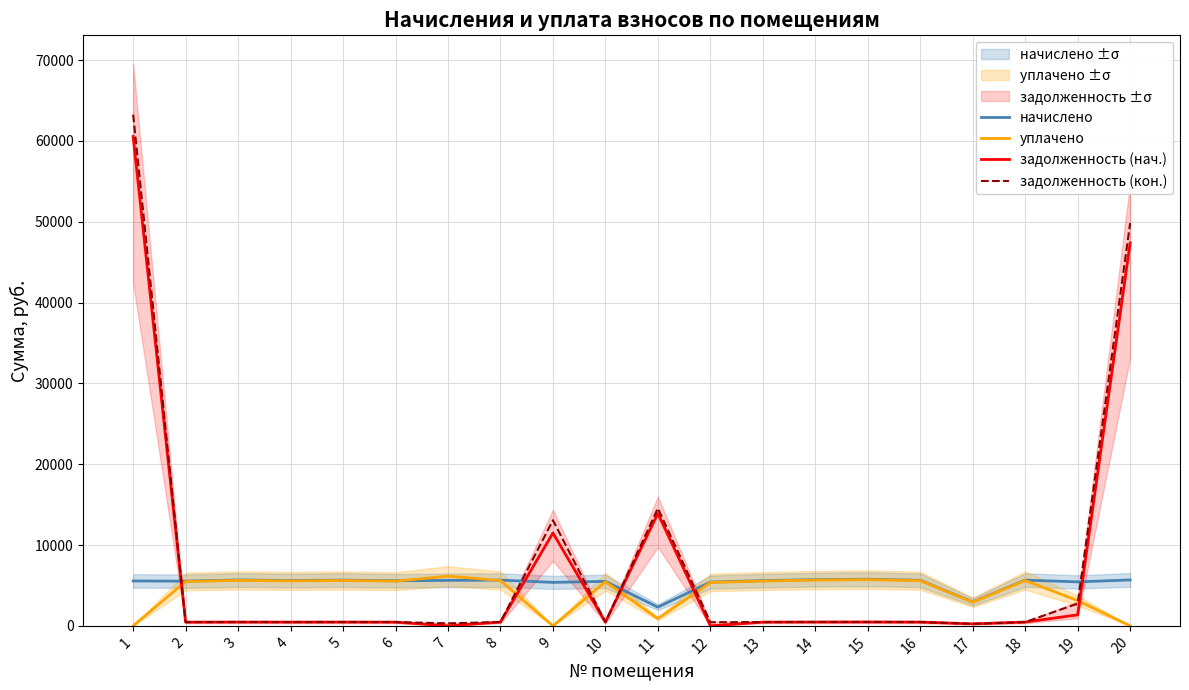

The задолженность (кон.) series shows 550.1 at 7. True or false?

False